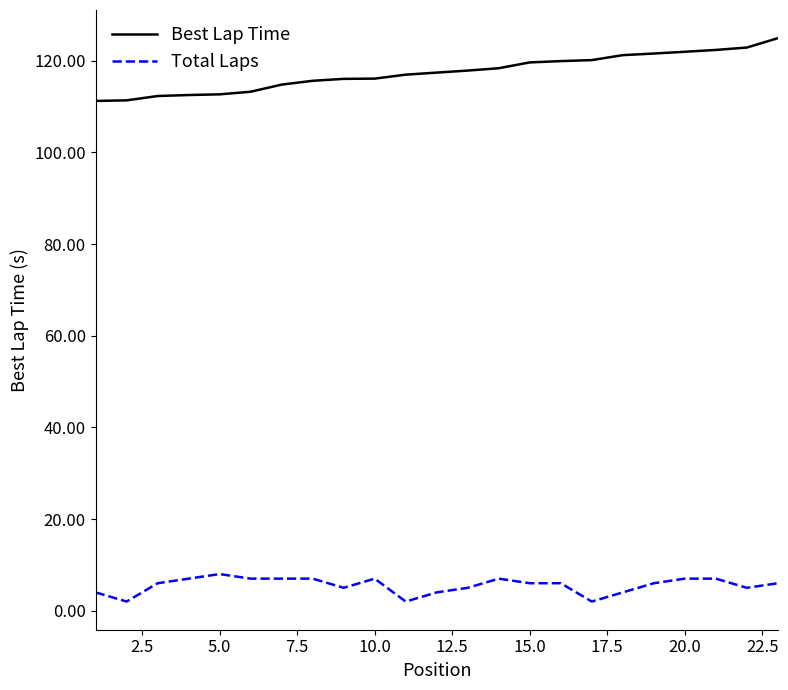

Which series has the largest total across all categories?

Best Lap Time